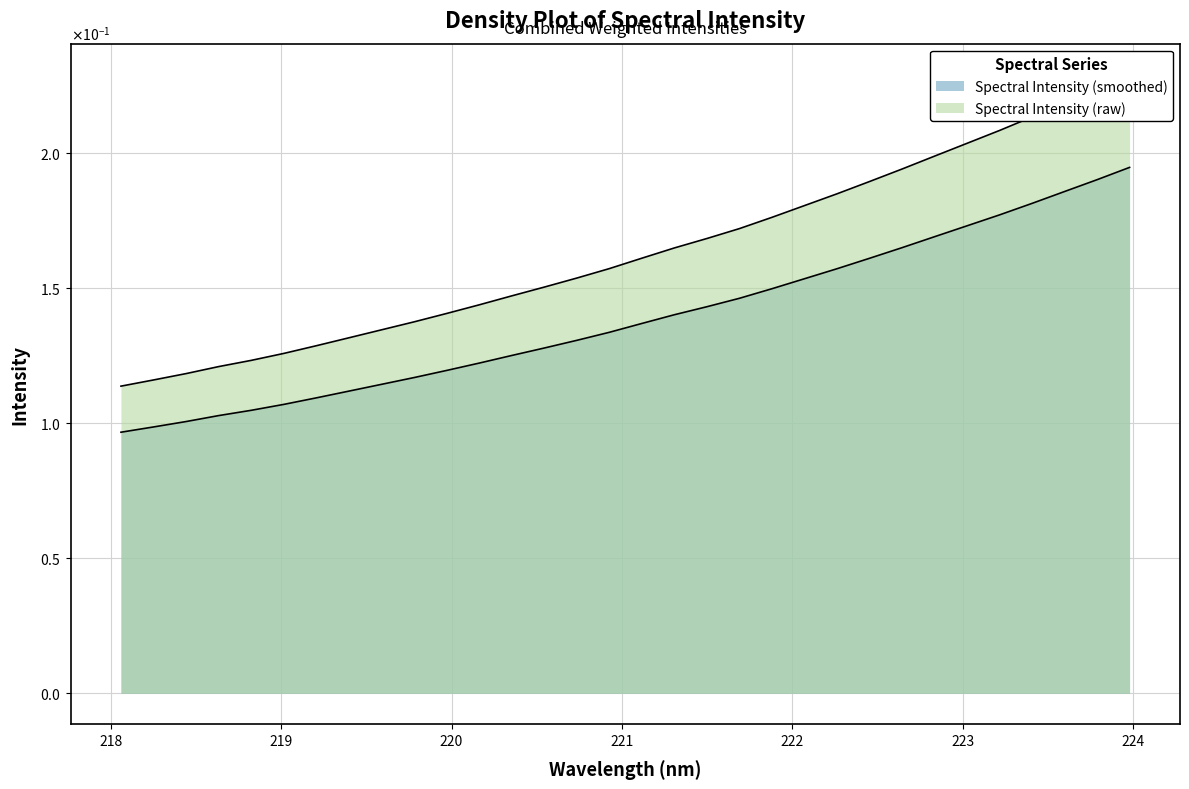

What is the average value?

0.1